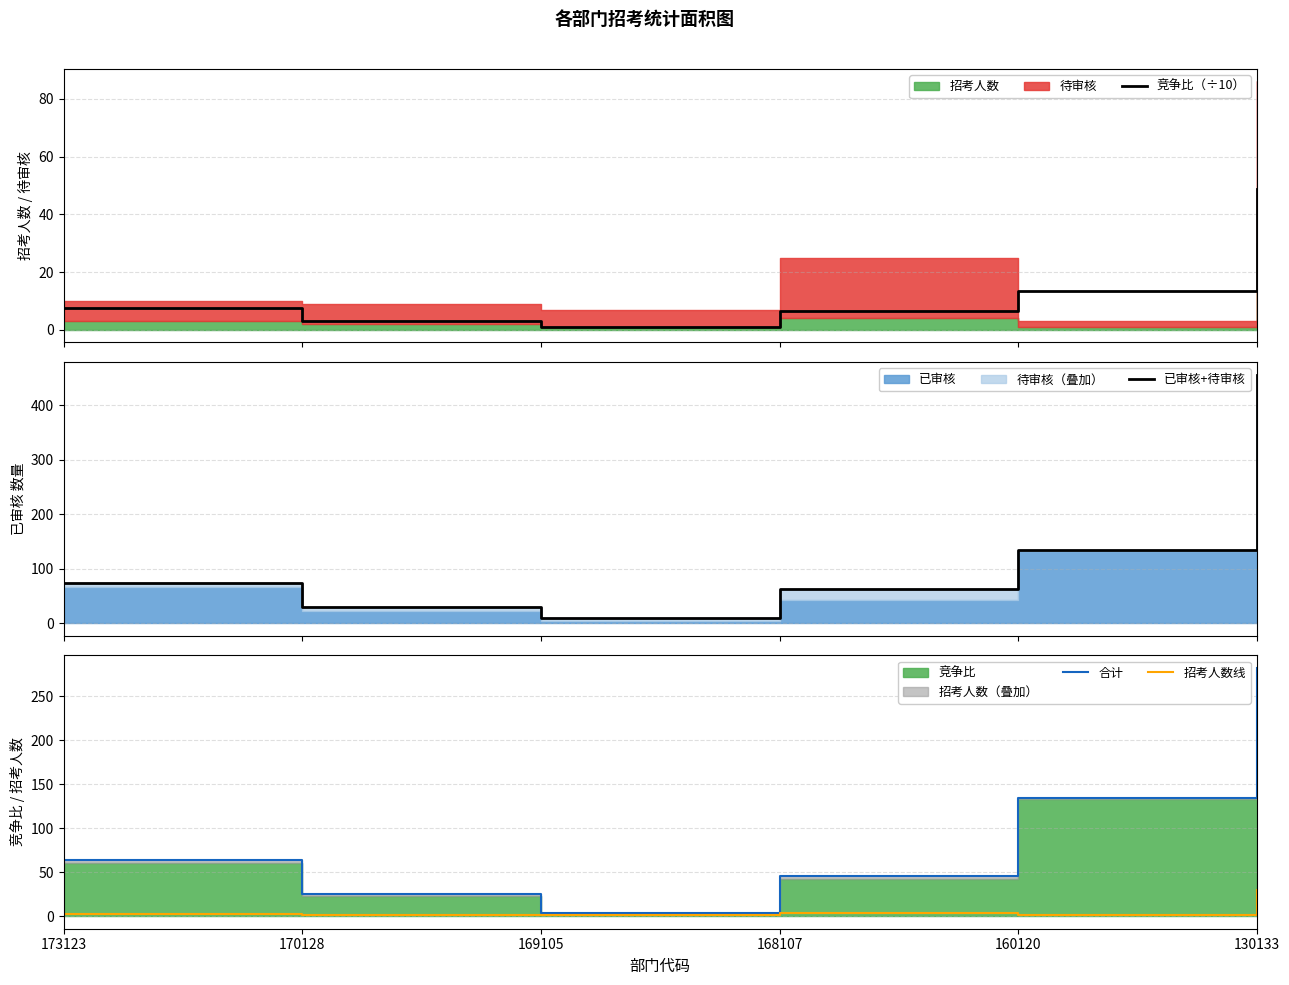

What is the highest value of the 招考人数线 series?

30